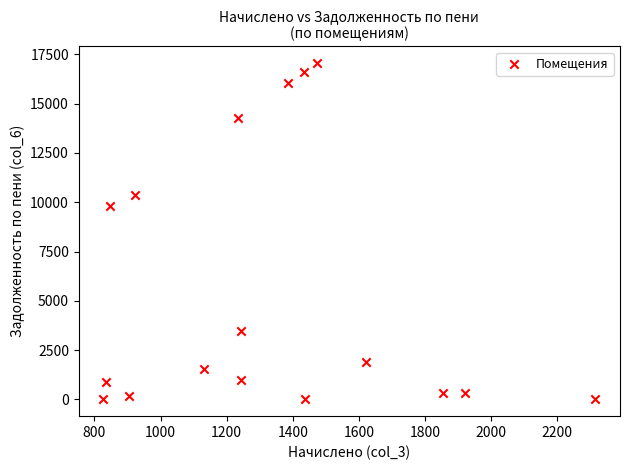

What is the range of Y values (max minus min)?

17056.1